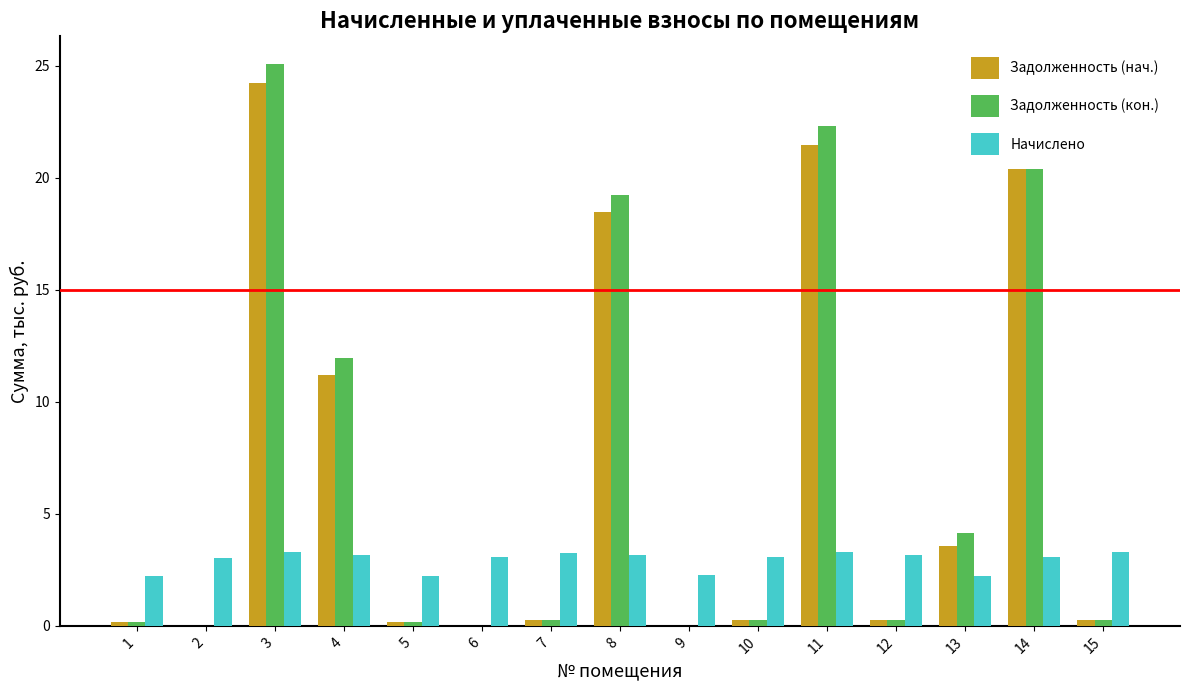

Which series has the largest total across all categories?

Задолженность (кон.)